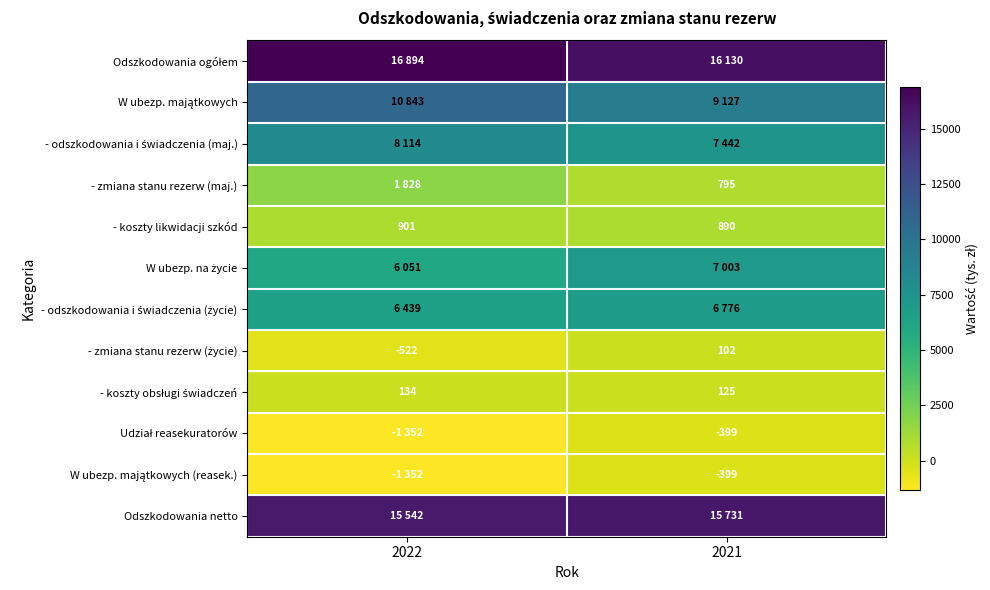

What value does the - koszty likwidacji szkód series have at 2022, to the nearest 10?

900